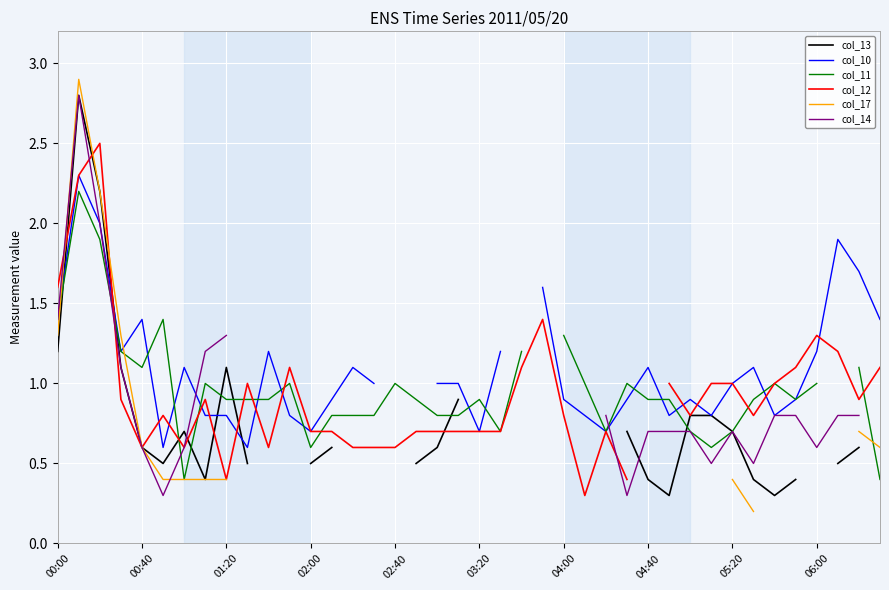

At how many categories does at least one series exceed 2?

2